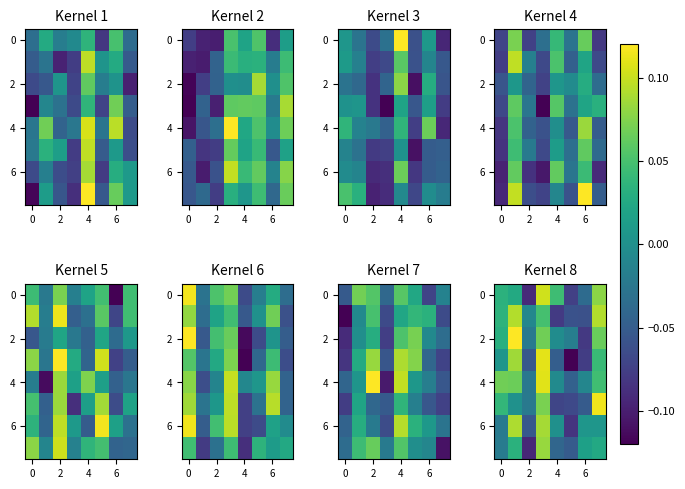

What is the minimum value shown in the chart?

-0.1